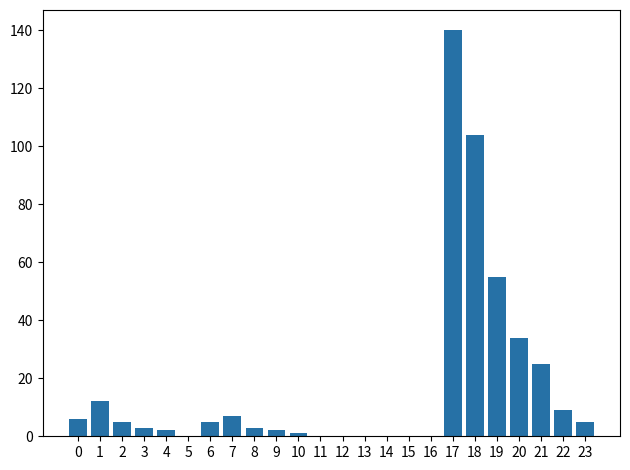

Reading left to right, extract all data points from this chart.

0=6	1=12	2=5	3=3	4=2	5=0	6=5	7=7	8=3	9=2	10=1	11=0	12=0	13=0	14=0	15=0	16=0	17=140	18=104	19=55	20=34	21=25	22=9	23=5